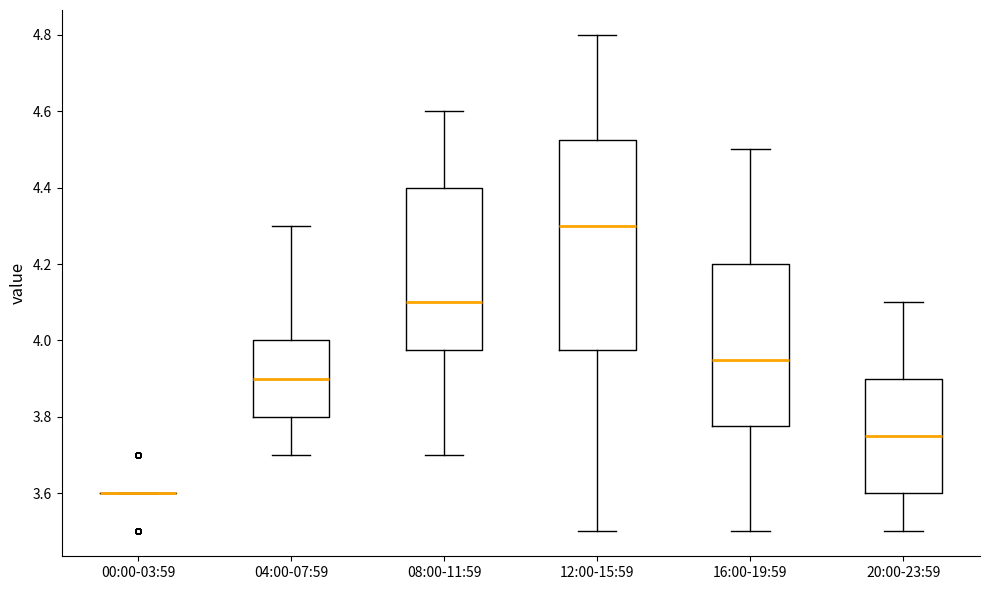

Reading left to right, transcribe this box plot: for each box, give where its median line is, the range the box spans, and where its two whiskers end, as read against the y-axis. The values are not printed on the chart, so give them approximately, as read against the axis.

00:00-03:59: box collapsed to a line at 3.60, whiskers 3.60 to 3.60
04:00-07:59: median 3.90, box 3.80 to 4.00, whiskers 3.70 to 4.30
08:00-11:59: median 4.10, box 3.98 to 4.40, whiskers 3.70 to 4.60
12:00-15:59: median 4.30, box 3.98 to 4.52, whiskers 3.50 to 4.80
16:00-19:59: median 3.96, box 3.78 to 4.20, whiskers 3.50 to 4.50
20:00-23:59: median 3.76, box 3.60 to 3.90, whiskers 3.50 to 4.10